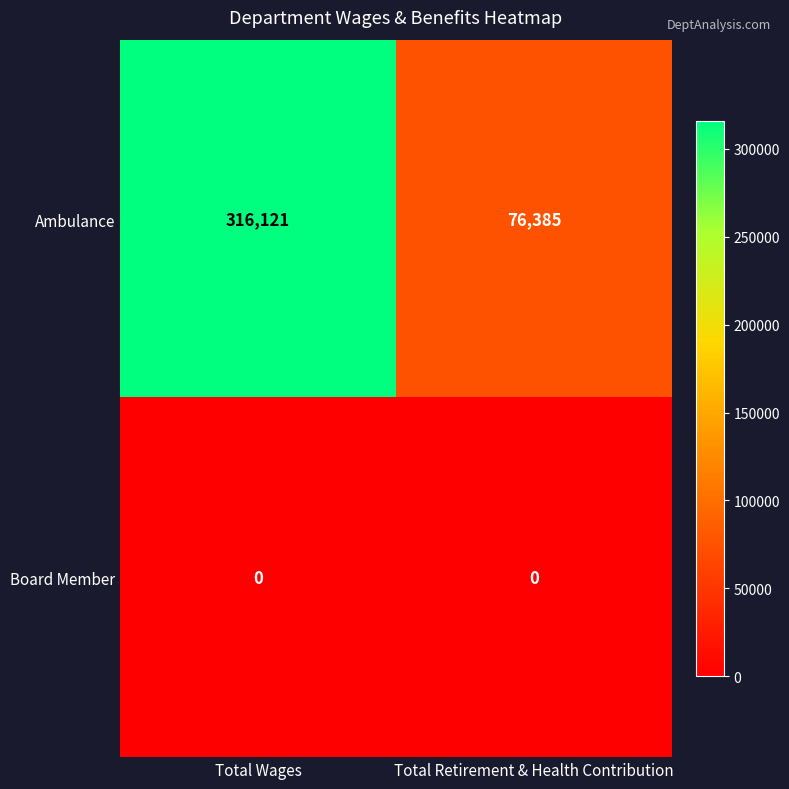

What is the spread (max minus min) of values at Total Retirement & Health Contribution?

76385